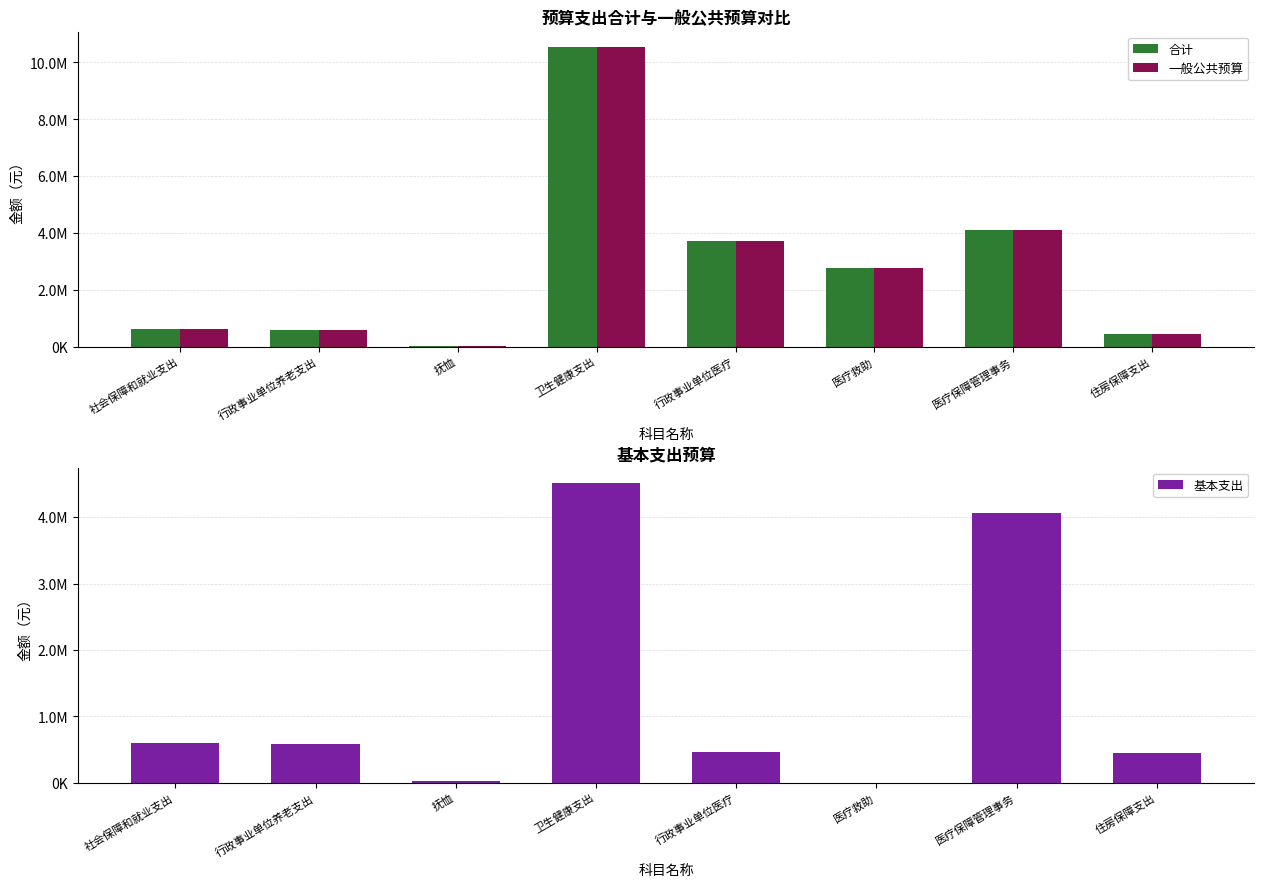

What is the sum of the 基本支出 values at 行政事业单位医疗 and 抚恤?

482438.8